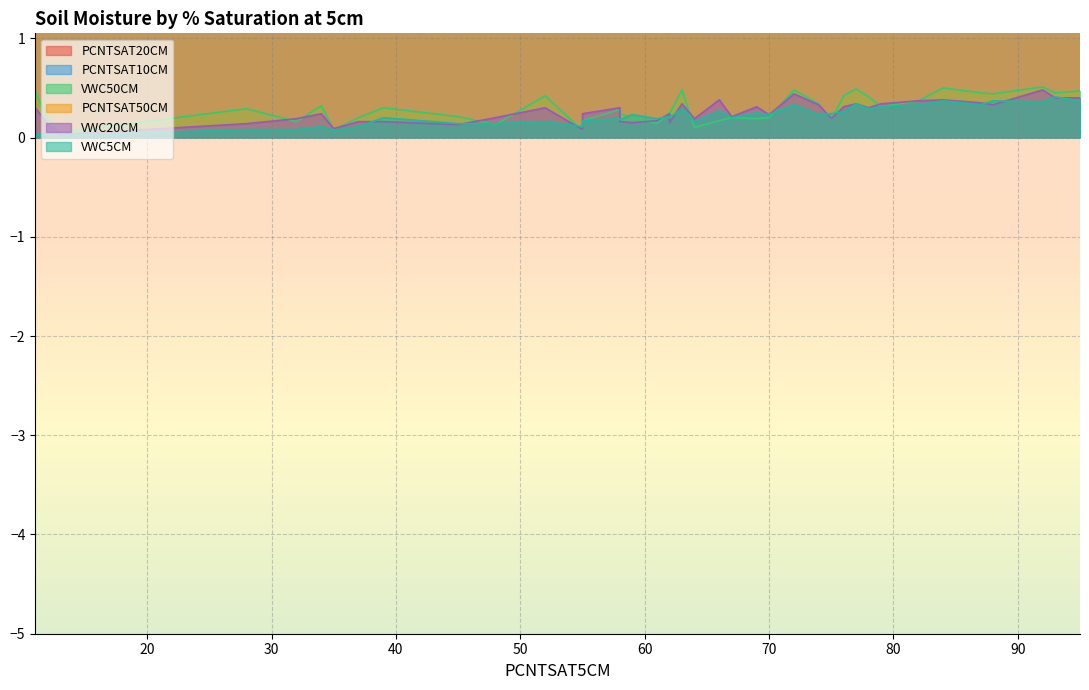

Count the number of categories in the chart.

40